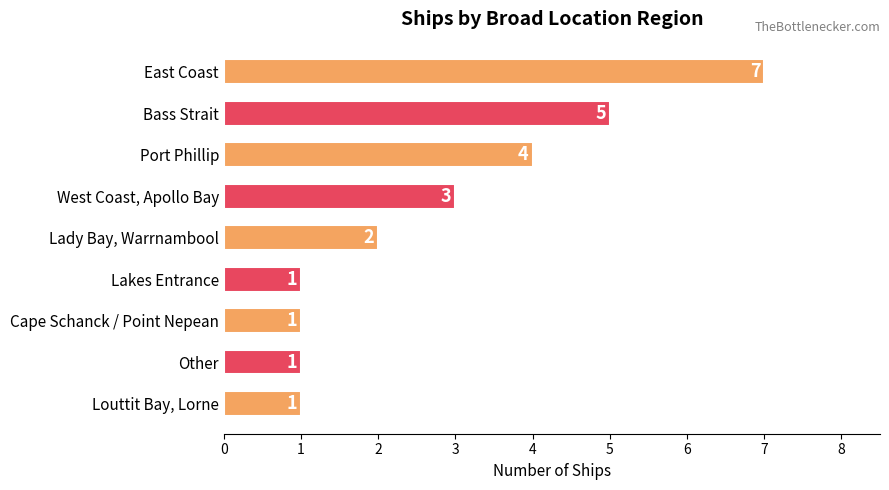

How many values are between 1 and 4?

7